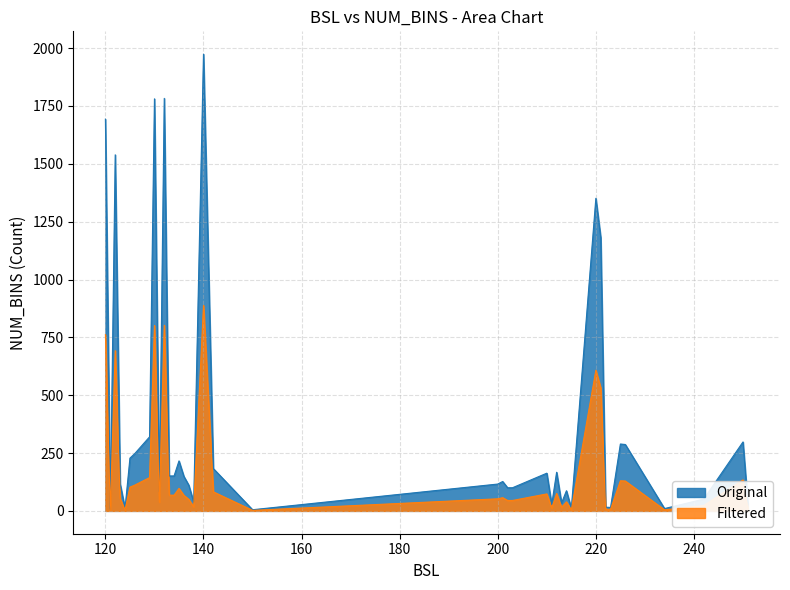

How many values are below 149?

20